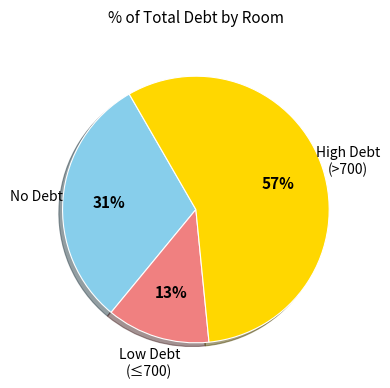

To the nearest percent, what is the difference between the largest and smallest slice percentages?

44%